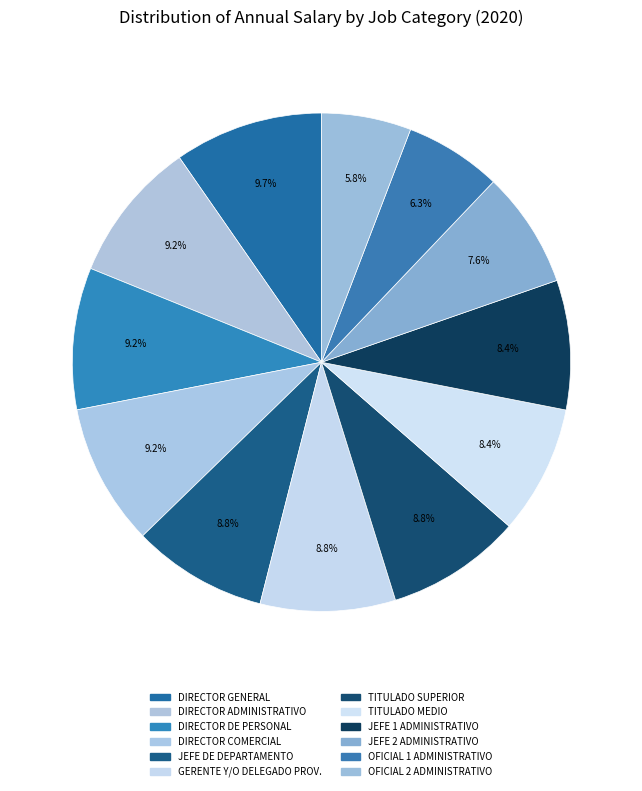

Which category has the smallest portion of the pie?

OFICIAL 2 ADMINISTRATIVO